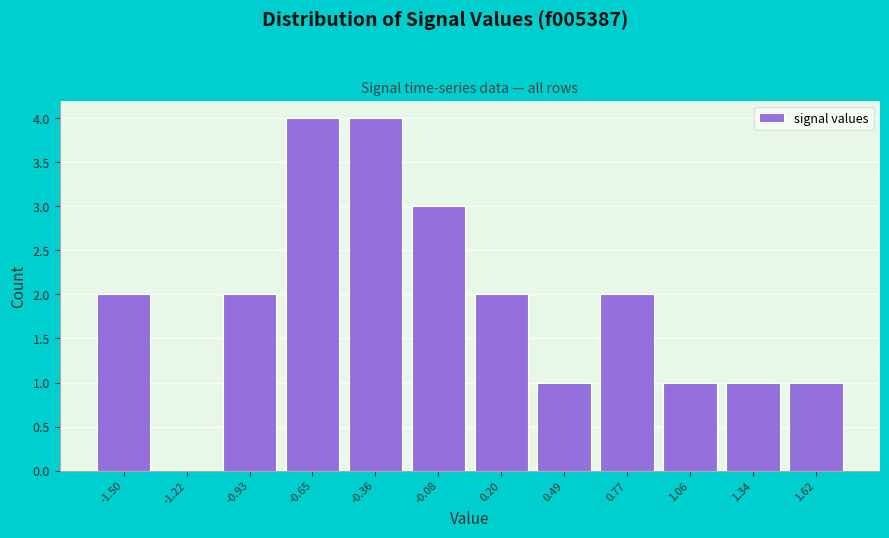

Reading left to right, list every bar in this chart as the range it spans on the x-axis followed by its height. Neither the bar edges nor the heights are printed on the chart, so give them approximately, as read against the axes.

-1.65 to -1.35: 2
-1.35 to -1.05: 0
-1.05 to -0.80: 2
-0.80 to -0.50: 4
-0.50 to -0.20: 4
-0.20 to 0.05: 3
0.05 to 0.35: 2
0.35 to 0.65: 1
0.65 to 0.90: 2
0.90 to 1.20: 1
1.20 to 1.50: 1
1.50 to 1.75: 1